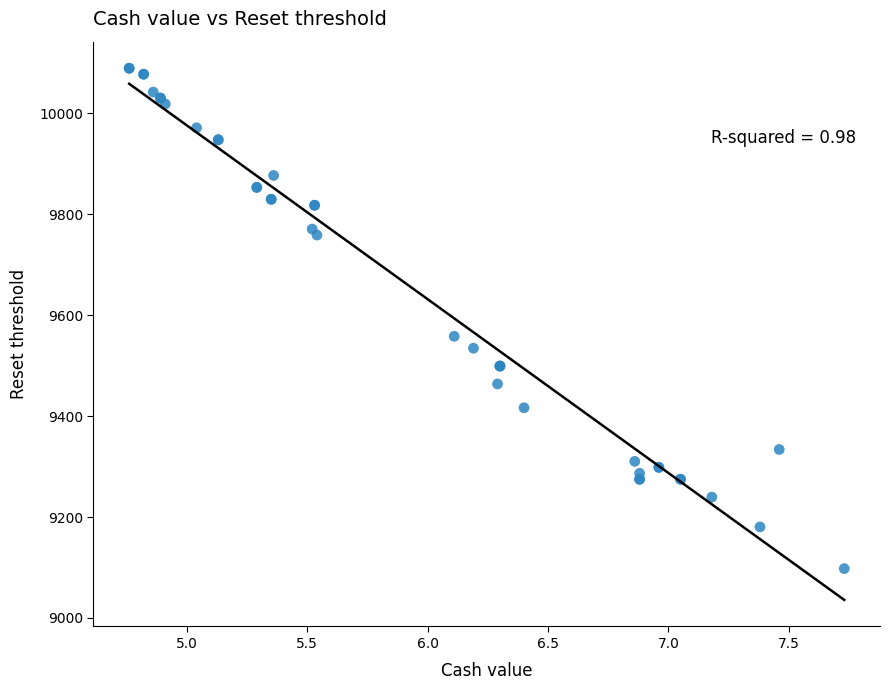

What Y value in the scatter plot is closest to 9593?

9558.0